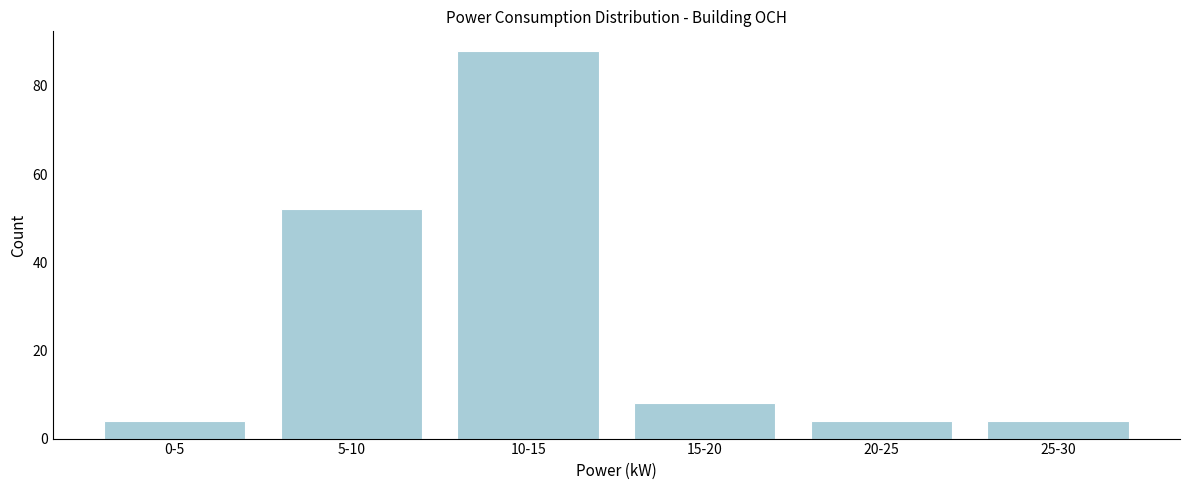

Reading left to right, list all the values displayed in this chart.

4	52	88	8	4	4